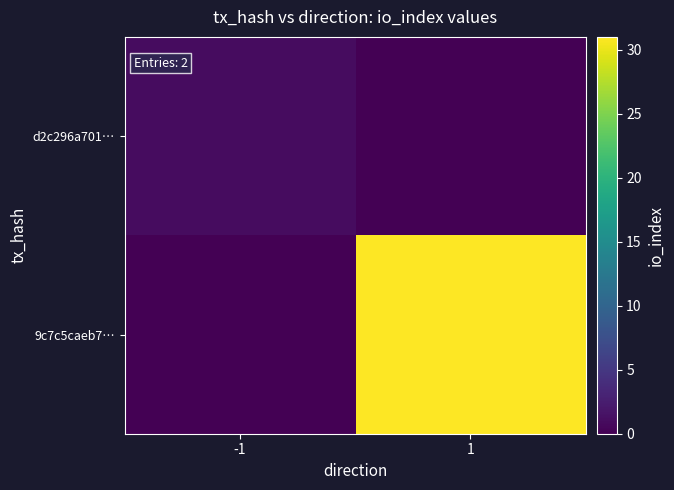

At 1, list the series in order from largest to smallest.

9c7c5caeb7…, d2c296a701…